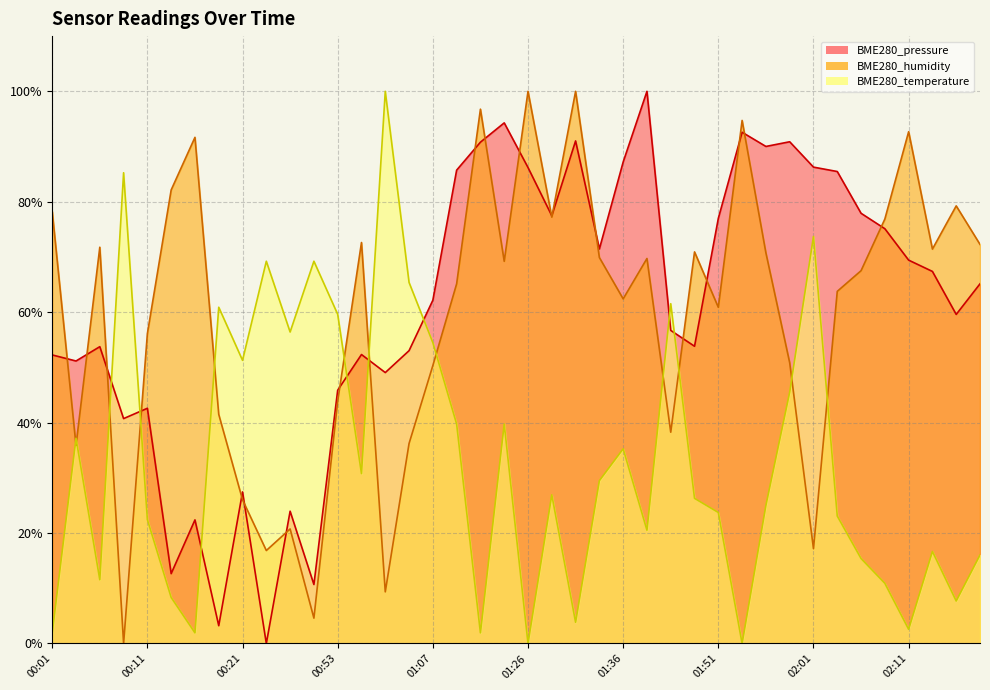

Which series has the widest spread of values?

BME280_pressure